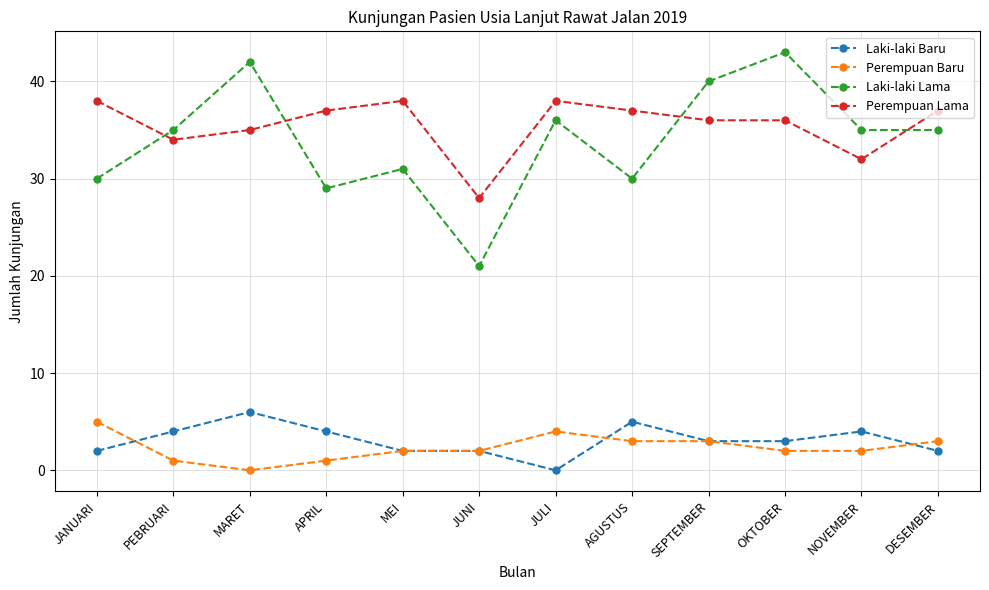

What is the maximum value shown in the chart?

43